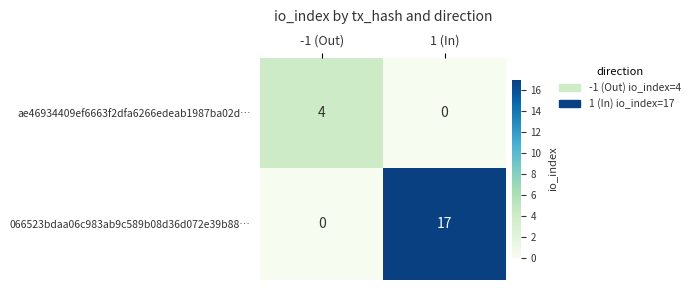

How many data points does each series have?

2